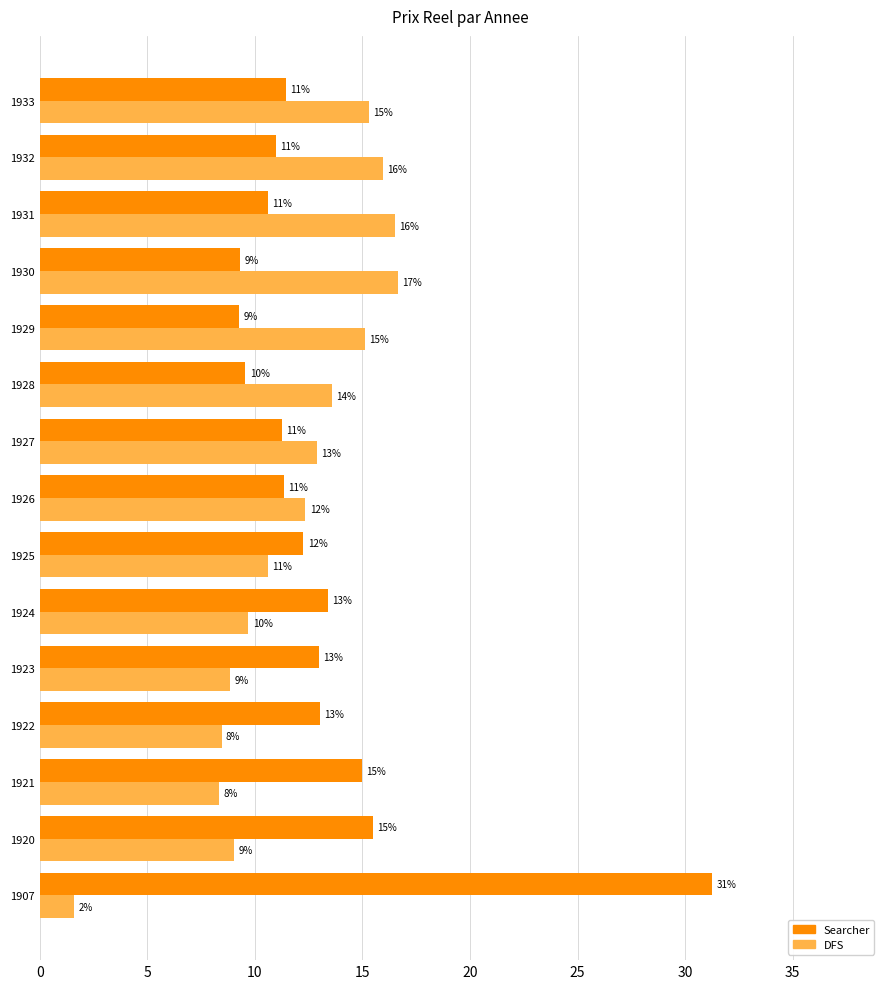

The DFS series shows 24.4 at 1929. True or false?

False